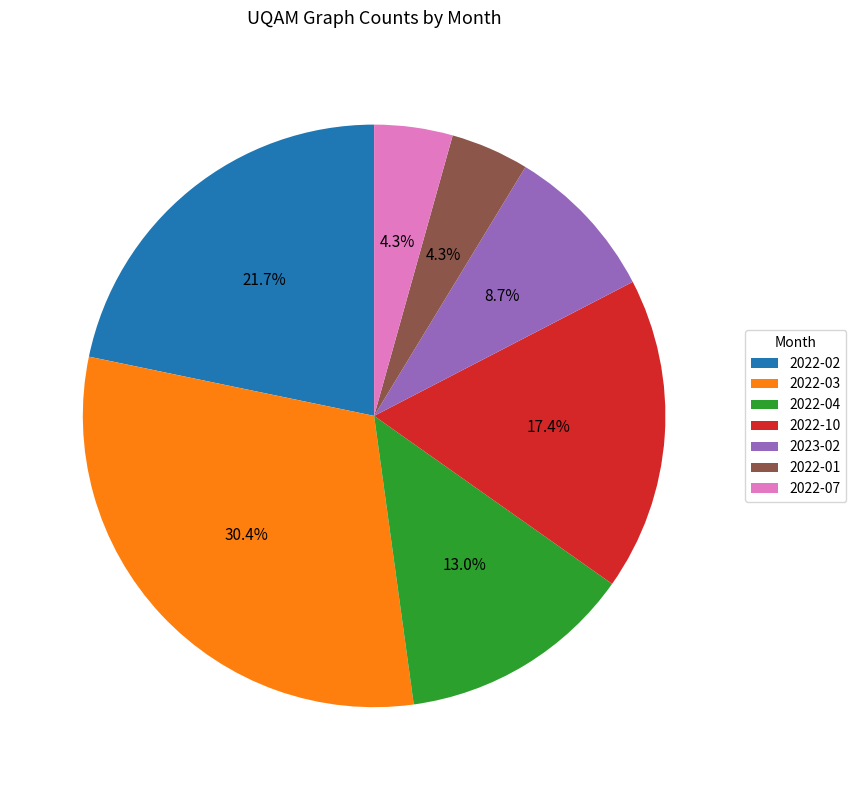

The 2023-02 slice represents 23% of the pie. True or false?

False